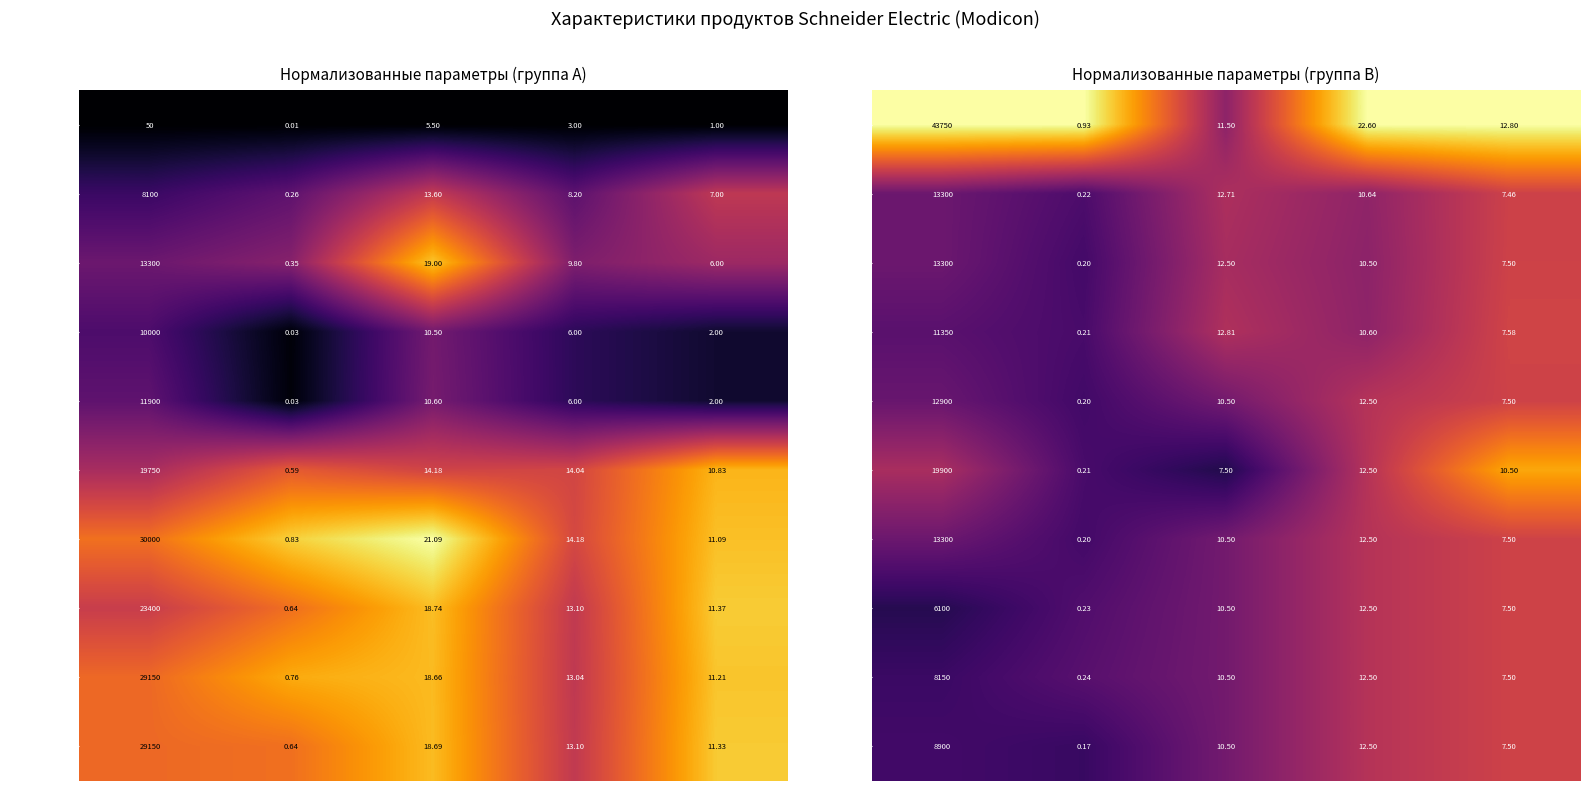

What is the approximate value of TM3AI8G at Вес нетто (кг)?

0.2